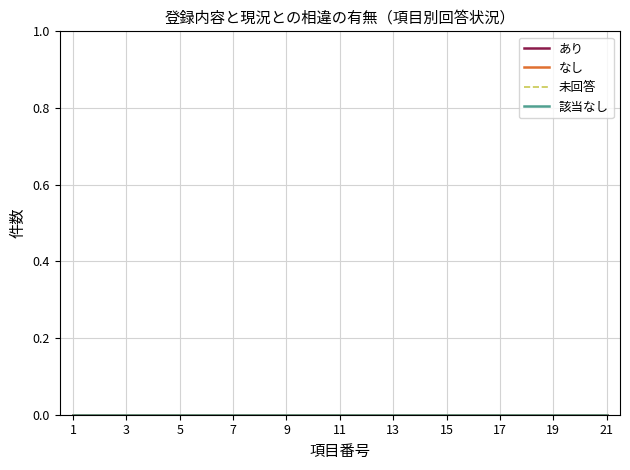

True or false: あり and 未回答 cross at least once.

False